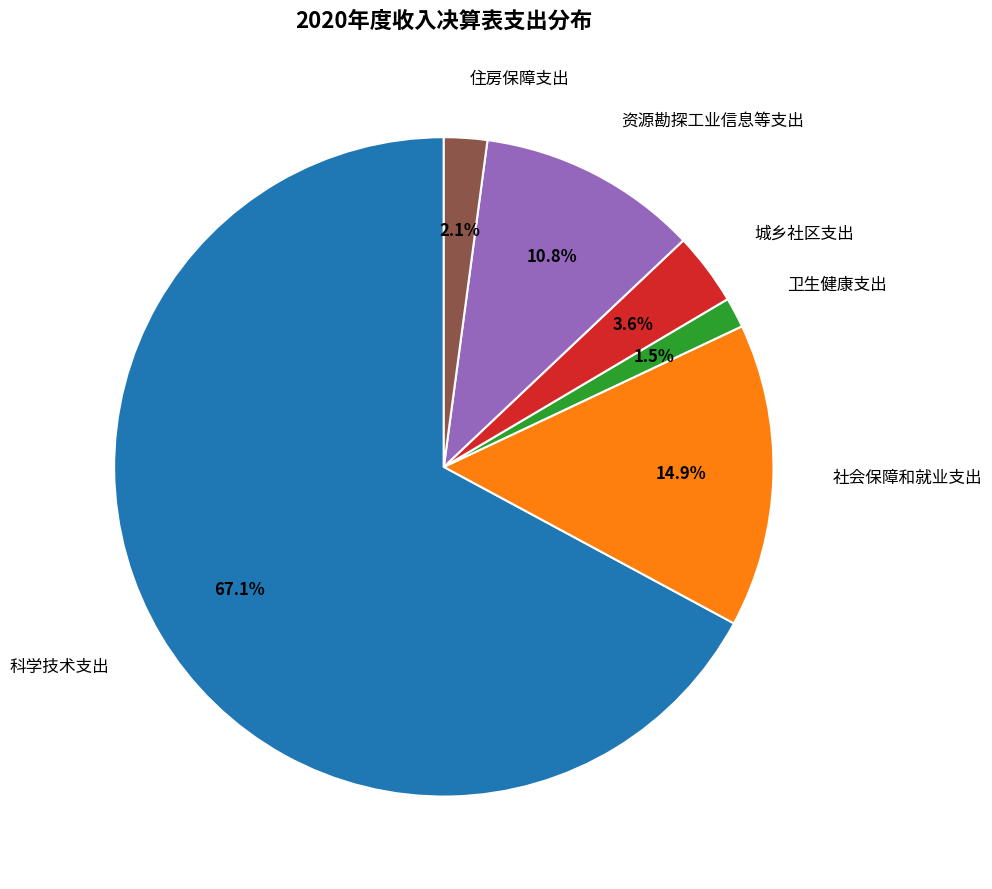

Between 卫生健康支出 and 社会保障和就业支出, which is larger?

社会保障和就业支出